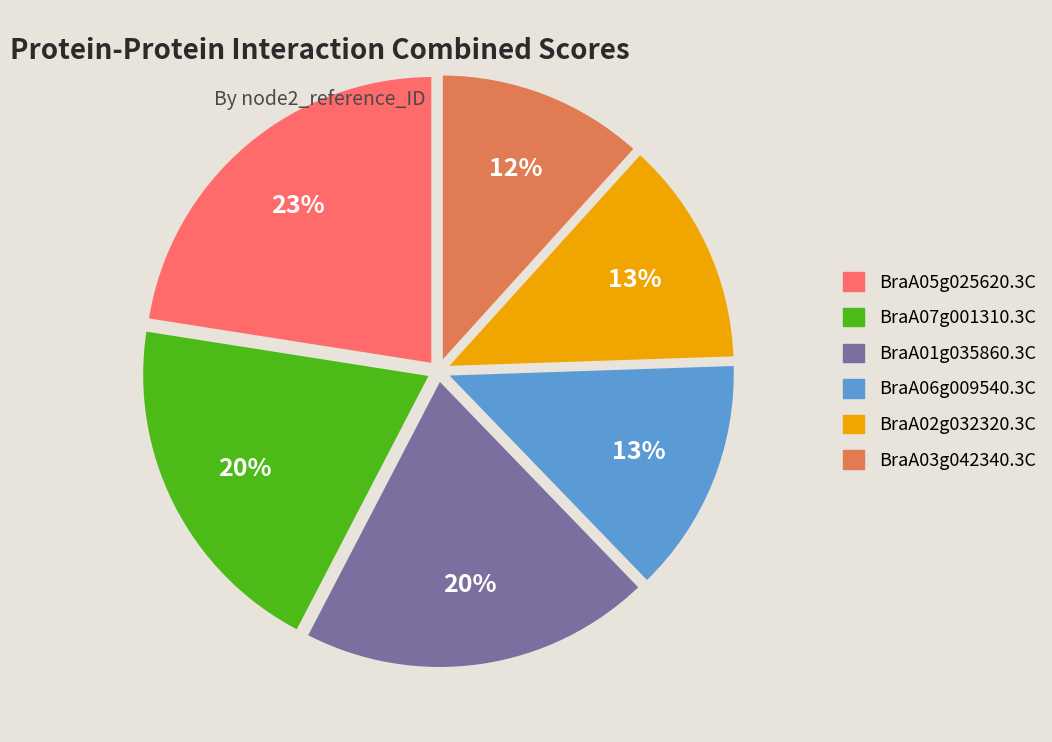

Is there any slice that represents more than half of the pie?

No